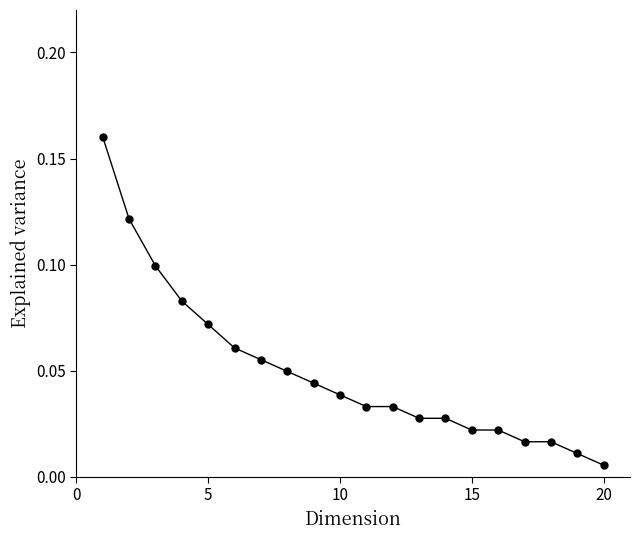

Does the chart have visible grid lines?

No